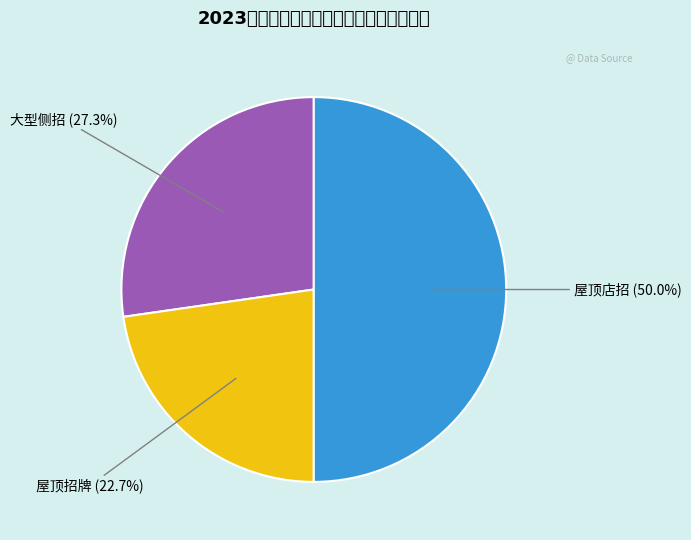

Does any single category account for the majority?

No